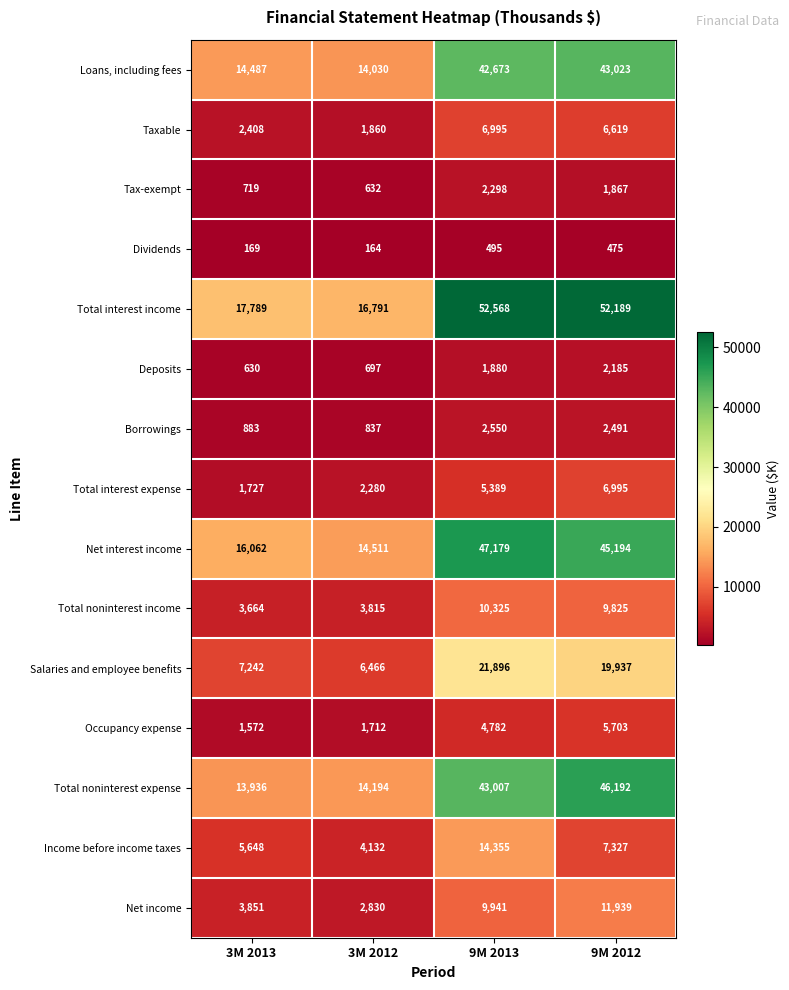

Where is Total interest expense nearest to the value 4361?

9M 2013